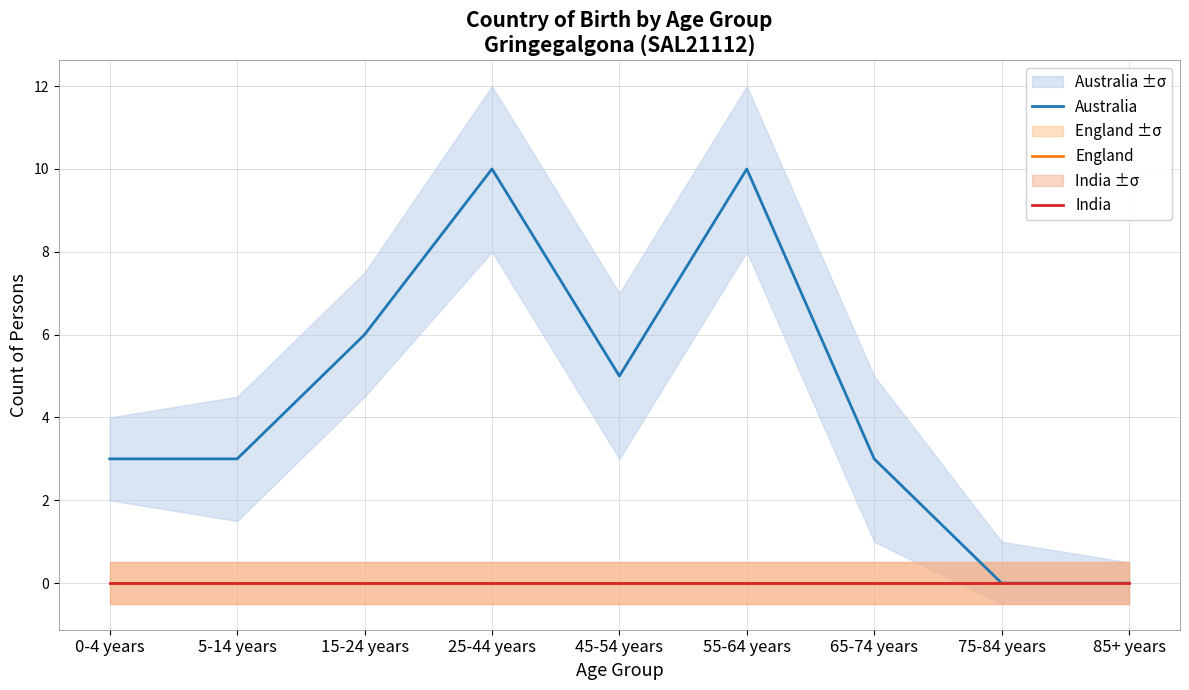

Is the value of England at 65-74 years greater than the value of India at 55-64 years?

No